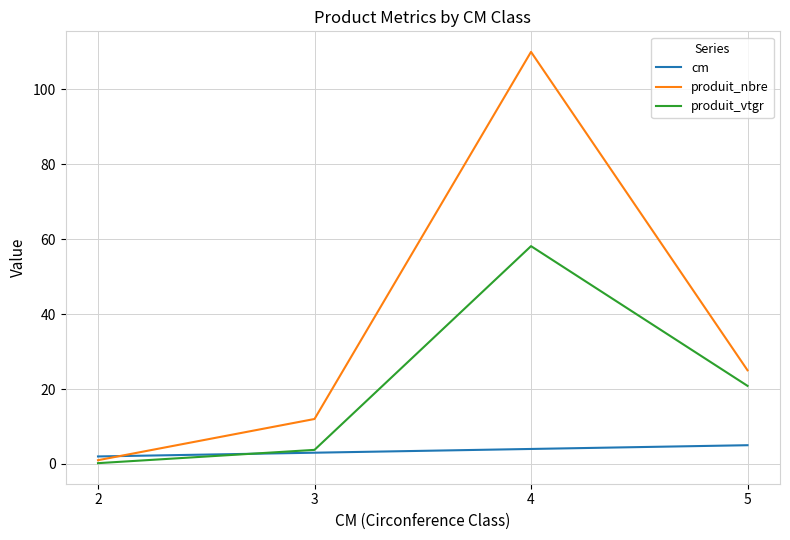

At which label does produit_nbre reach its peak?

4